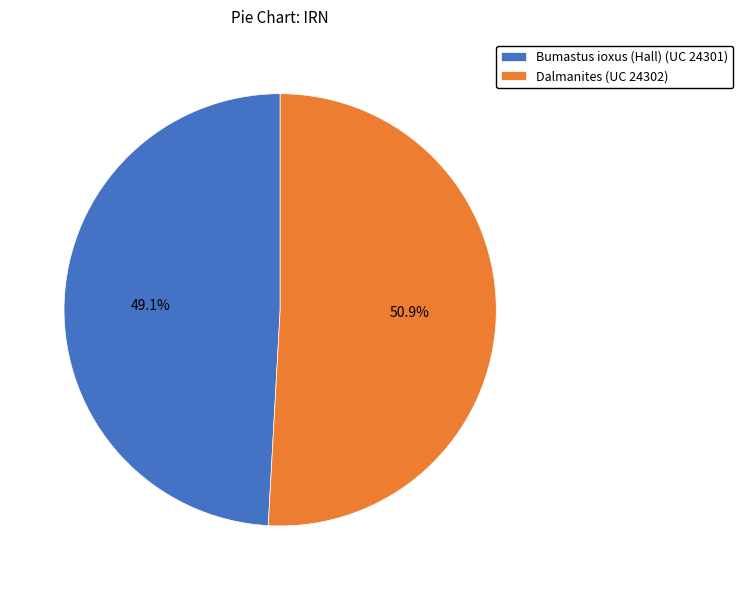

To the nearest percent, what portion does Bumastus ioxus (Hall) (UC 24301) represent?

49%